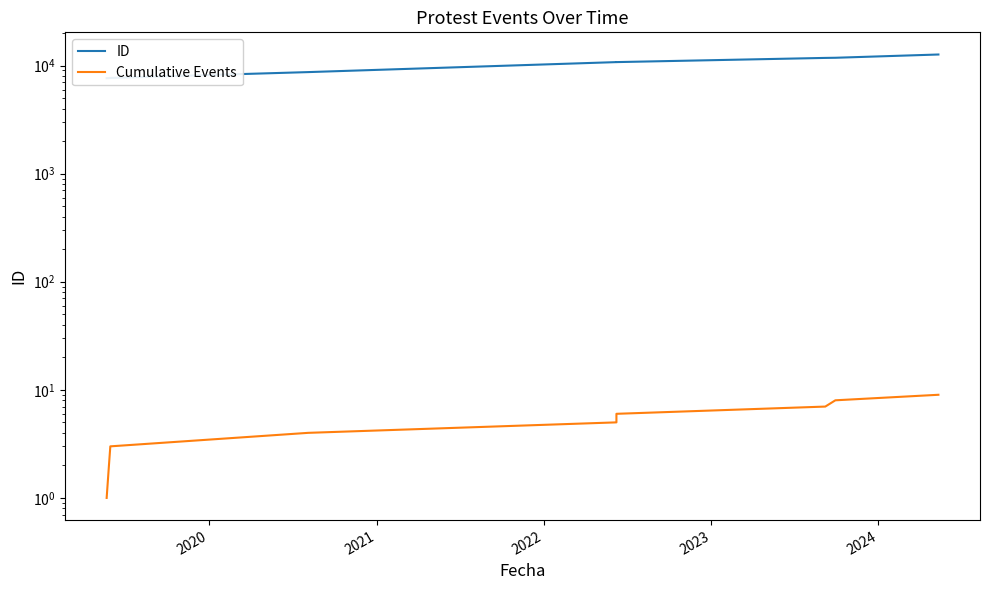

What are all the series names shown in the legend?

ID, Cumulative Events